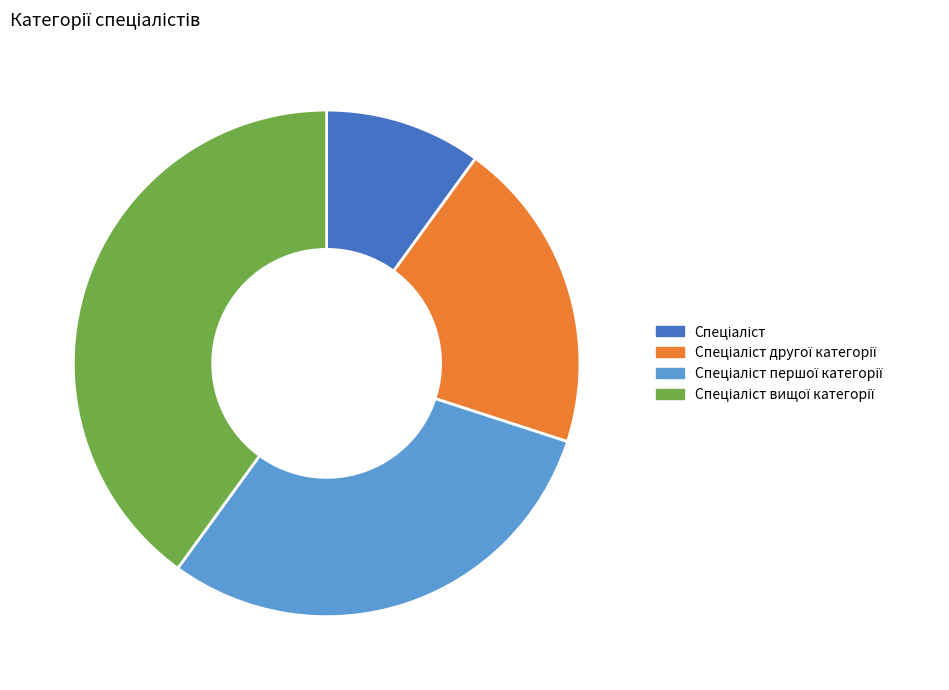

Count the number of slices in the pie.

4